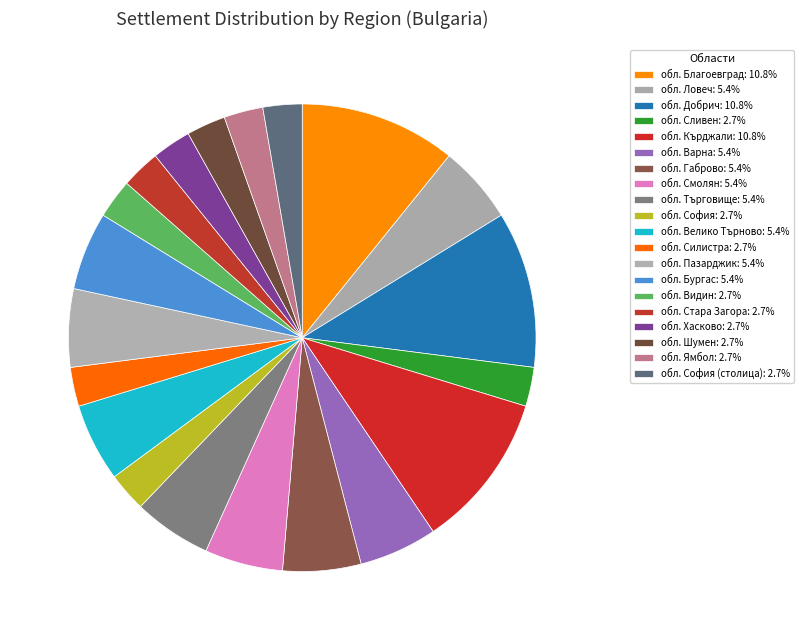

How many slices are in this pie chart?

20